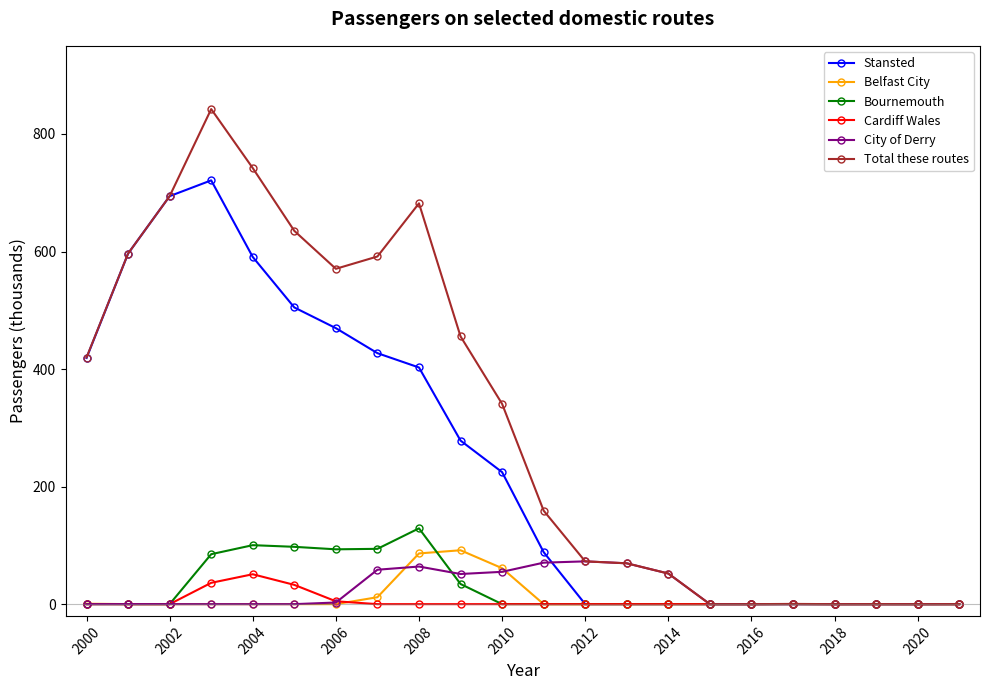

What is the value of the Total these routes point at the 22nd from the left?

0.1